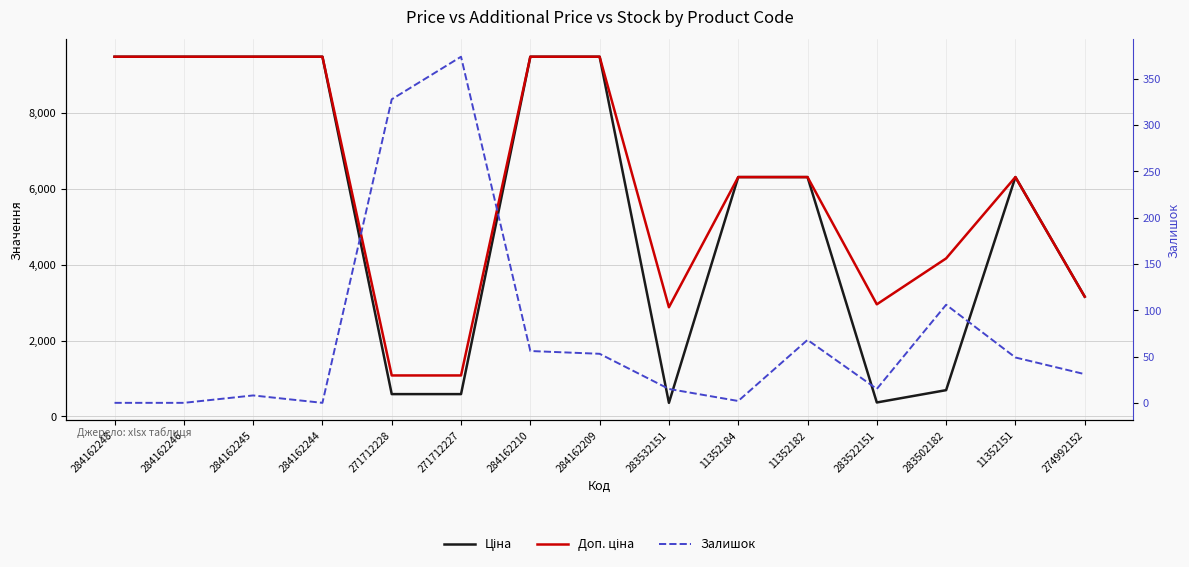

The value of Ціна at 11352182 is 10927.5. True or false?

False